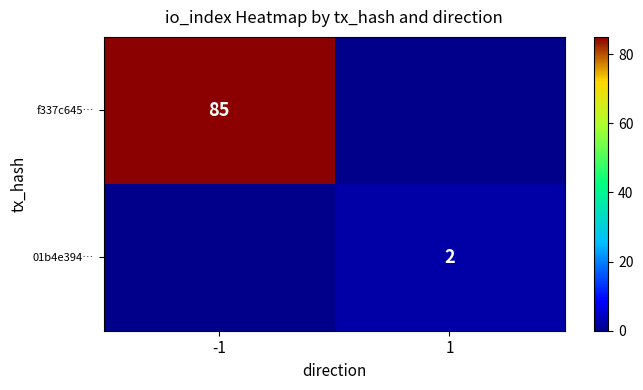

Rank the categories by 01b4e394… value from highest to lowest.

1, -1